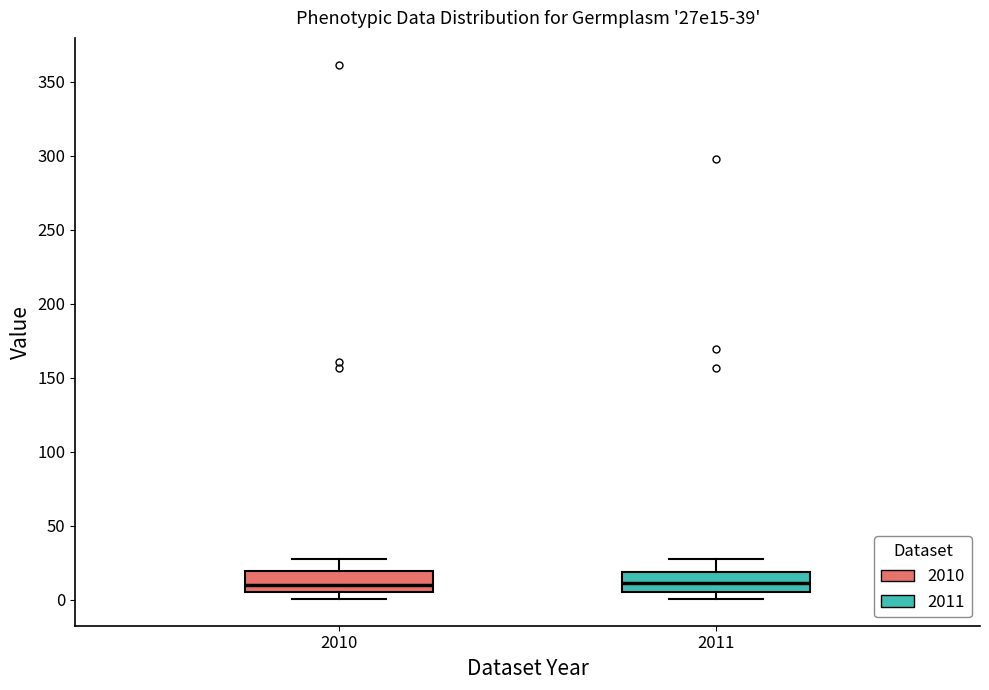

Reading left to right, read every box against the y-axis: the position of its median line, the range the box covers, and the ends of its whiskers. The values are not printed on the chart, so give them approximately, as read against the axis.

2010: median 10, box 5 to 20, whiskers 0 to 25
2011: median 10, box 5 to 20, whiskers 0 to 25